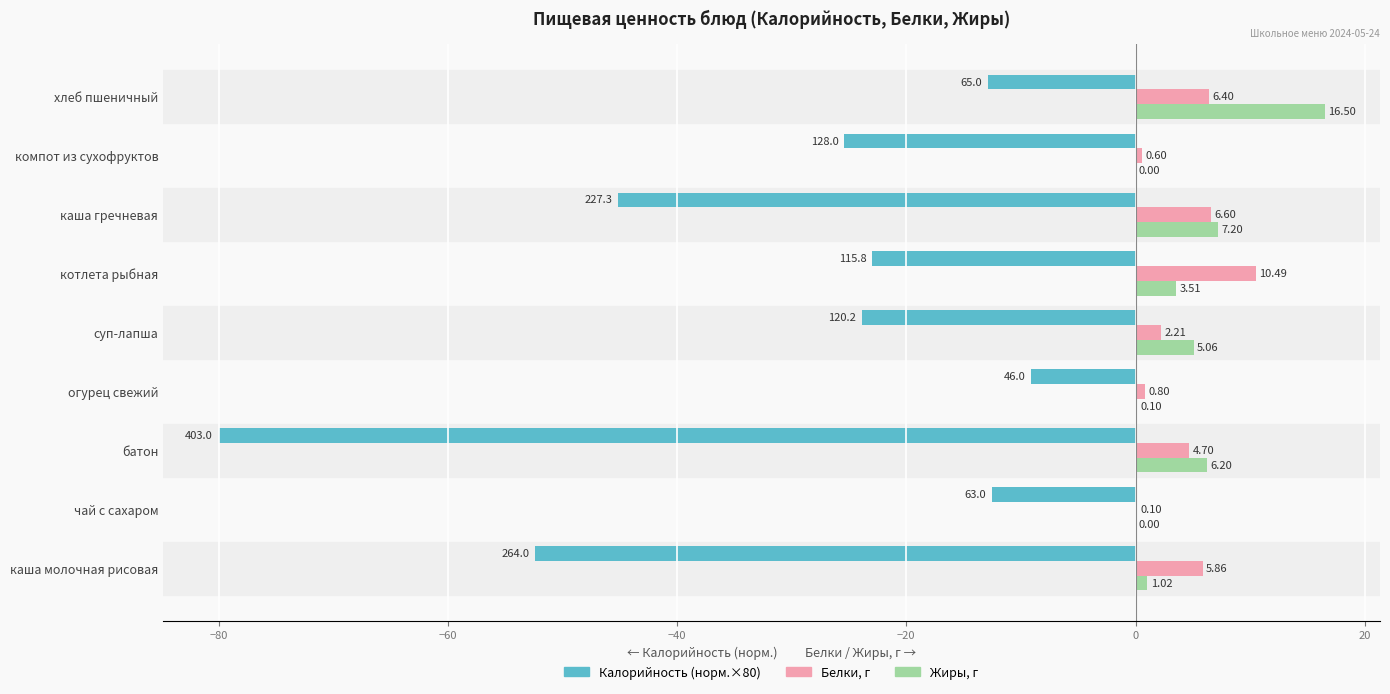

Is the value of Калорийность (норм.×80) at огурец свежий greater than the value of Белки, г at каша гречневая?

No